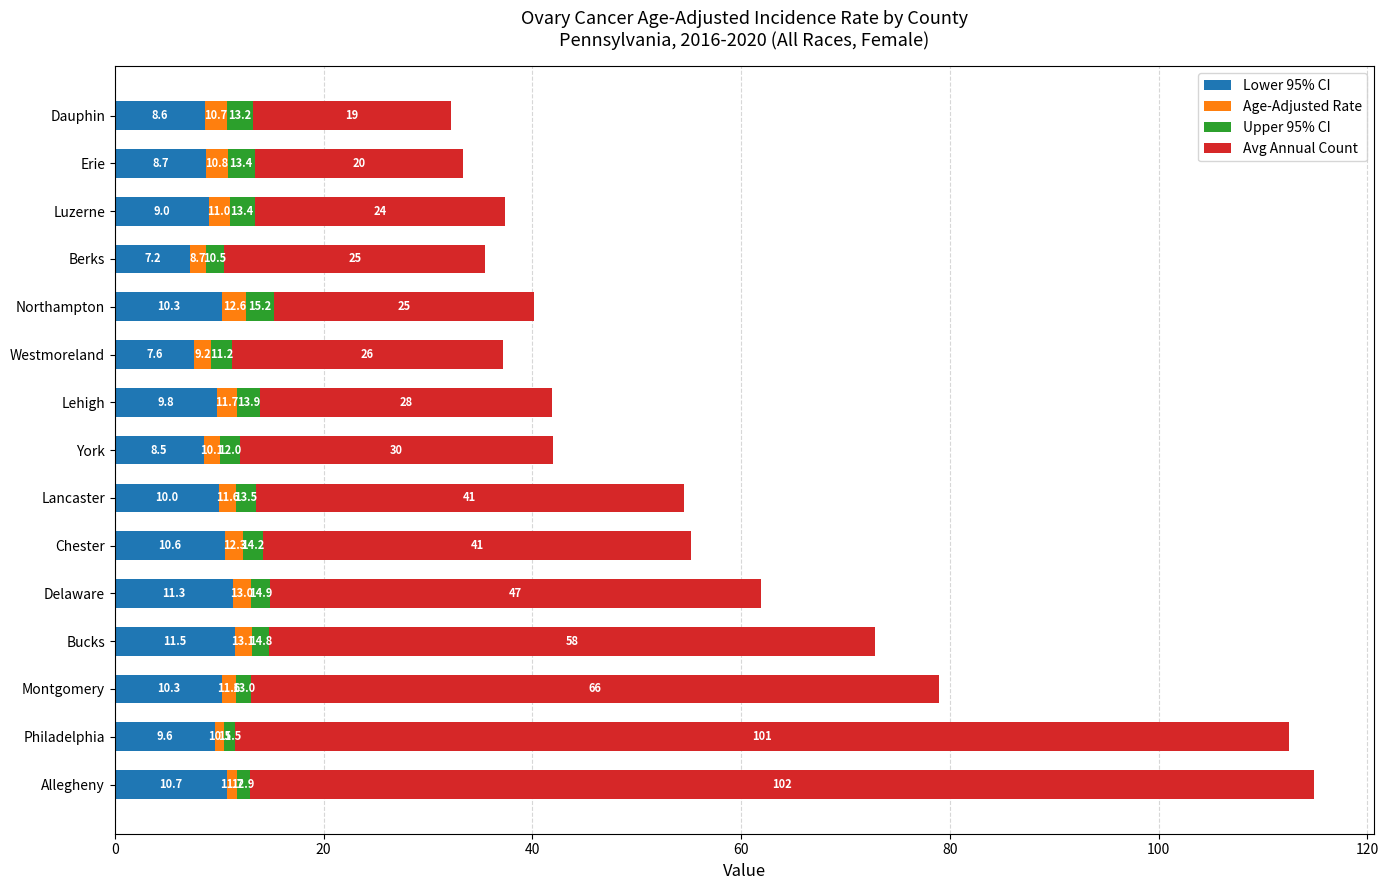

The value of Lower 95% CI at Lehigh is 9.8. True or false?

True